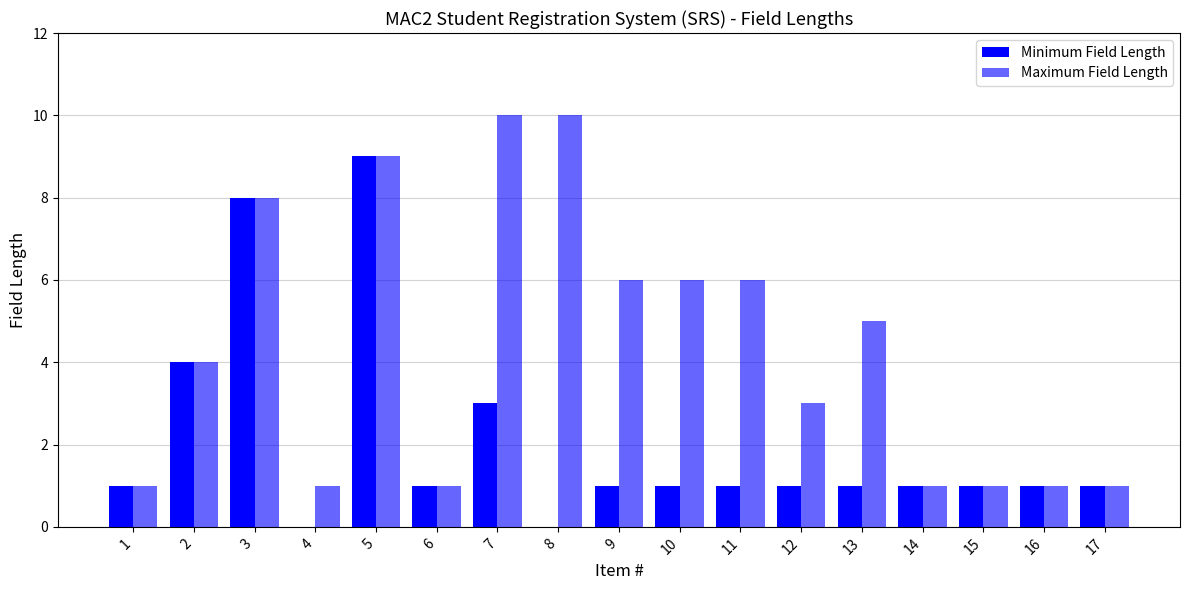

How many groups of bars are there?

17